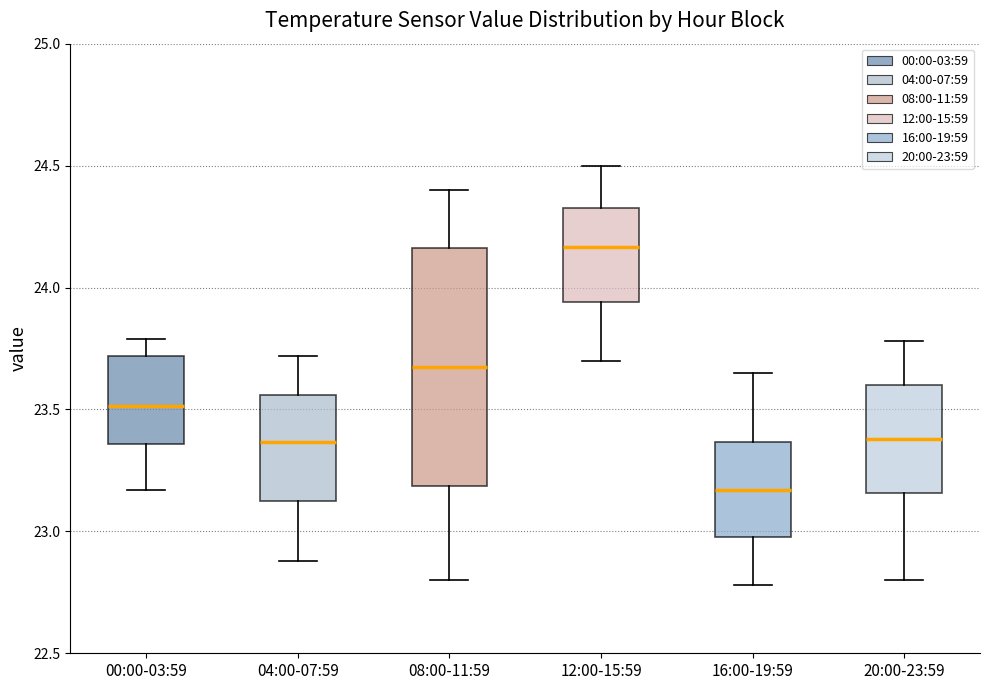

Reading left to right, transcribe this box plot: for each box, give where its median line is, the range the box spans, and where its two whiskers end, as read against the y-axis. The values are not printed on the chart, so give them approximately, as read against the axis.

00:00-03:59: median 23.50, box 23.35 to 23.70, whiskers 23.15 to 23.80
04:00-07:59: median 23.35, box 23.10 to 23.55, whiskers 22.90 to 23.70
08:00-11:59: median 23.70, box 23.20 to 24.15, whiskers 22.80 to 24.40
12:00-15:59: median 24.15, box 23.95 to 24.35, whiskers 23.70 to 24.50
16:00-19:59: median 23.15, box 23.00 to 23.35, whiskers 22.80 to 23.65
20:00-23:59: median 23.40, box 23.15 to 23.60, whiskers 22.80 to 23.80